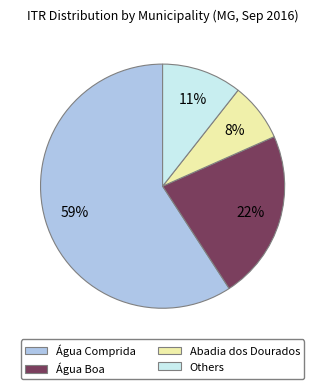

What is the ratio of the value at Others to the value at Abadia dos Dourados?

1.4